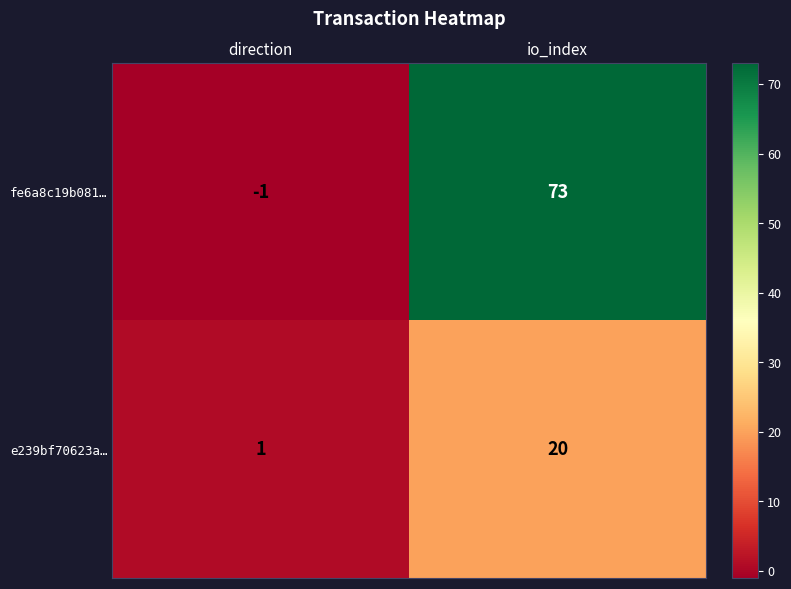

Rank the series at direction from highest to lowest value.

e239bf70623a…, fe6a8c19b081…